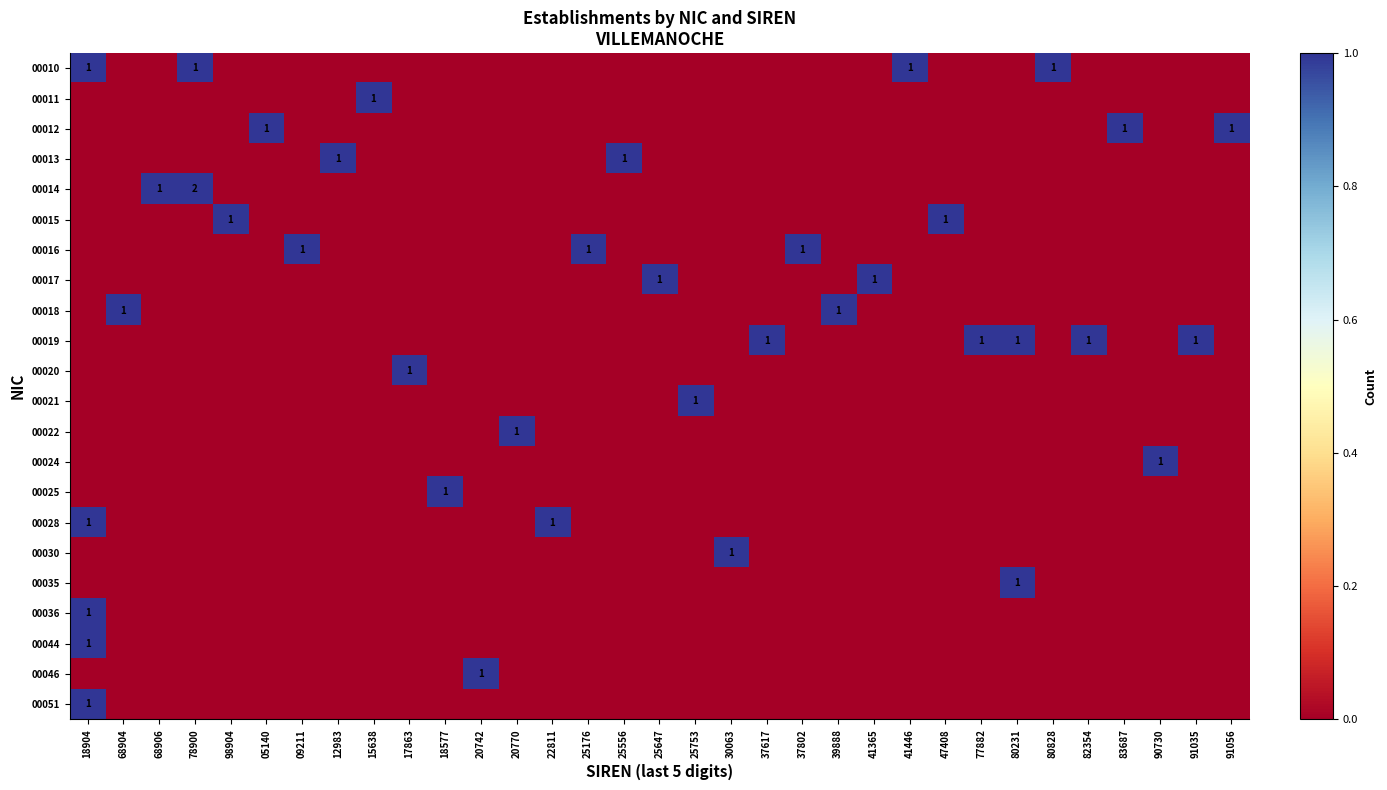

At which category does the chart reach its minimum across all series?

68904